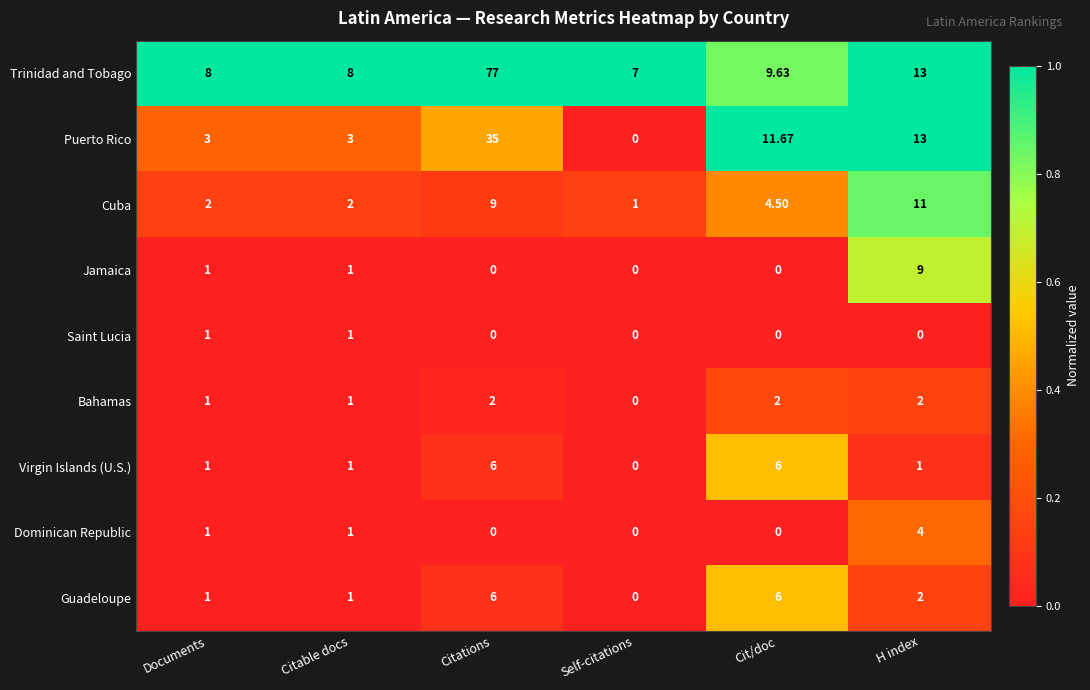

How many data points in Saint Lucia are above 0?

2